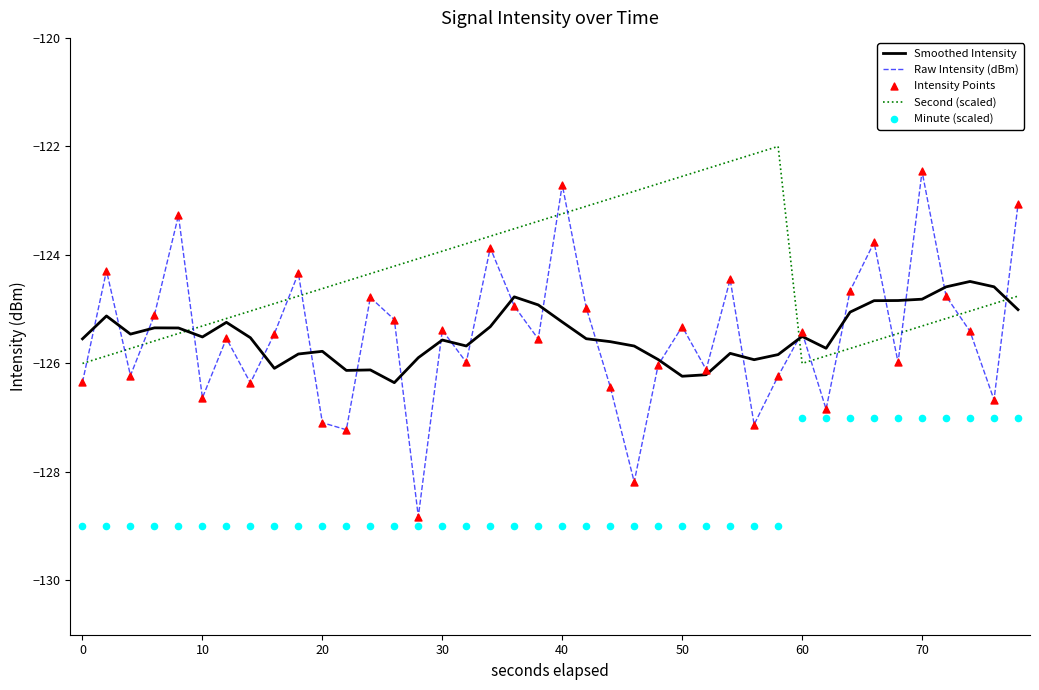

Which series contains the lowest Y value?

Minute (scaled)